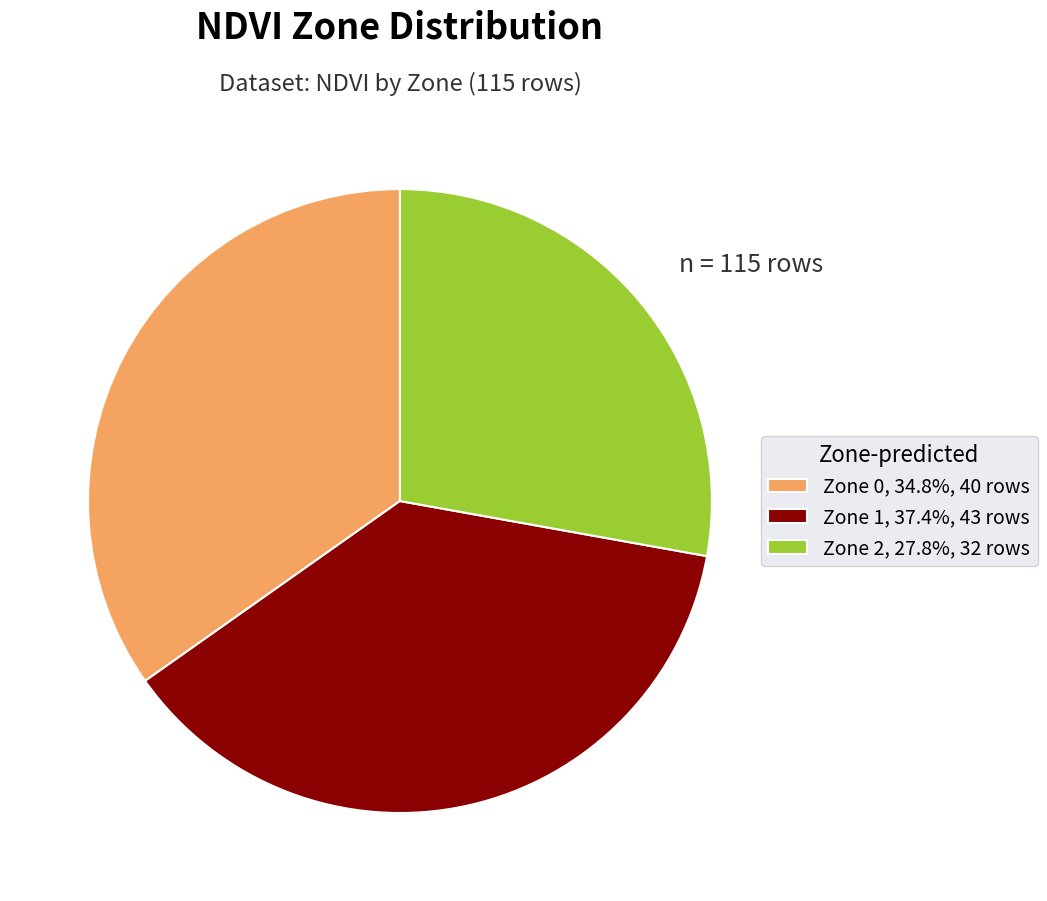

What is the ratio of the value at Zone 0 to the value at Zone 1?

0.9